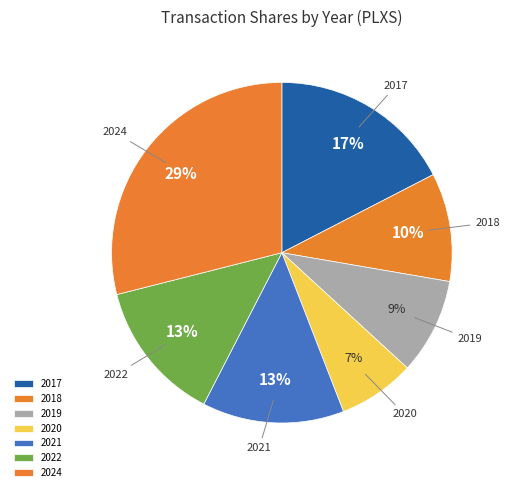

Count the number of slices in the pie.

7